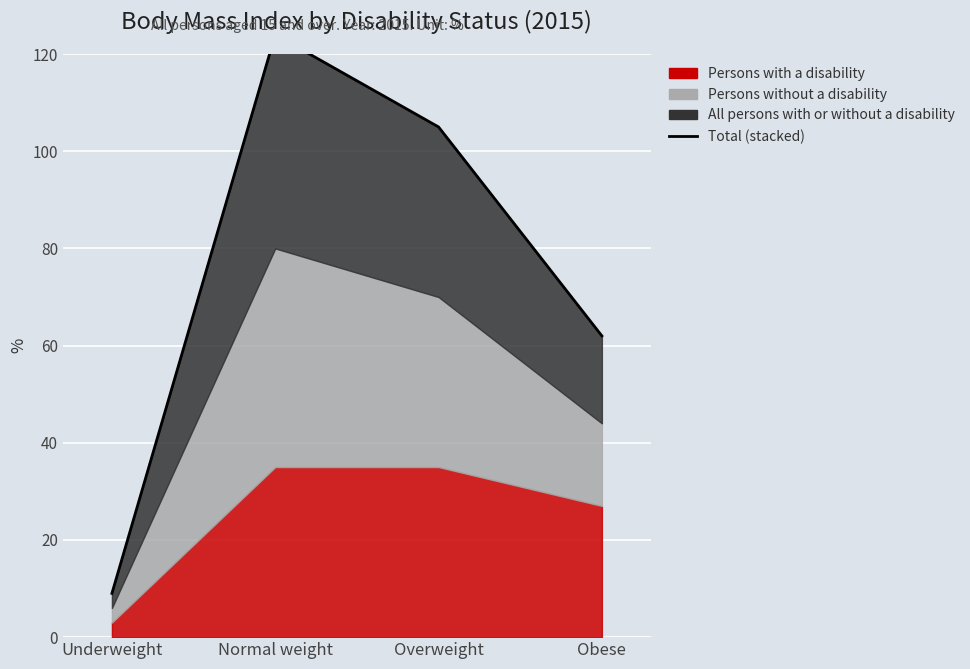

What is the sum of the values at Overweight and Obese?

167